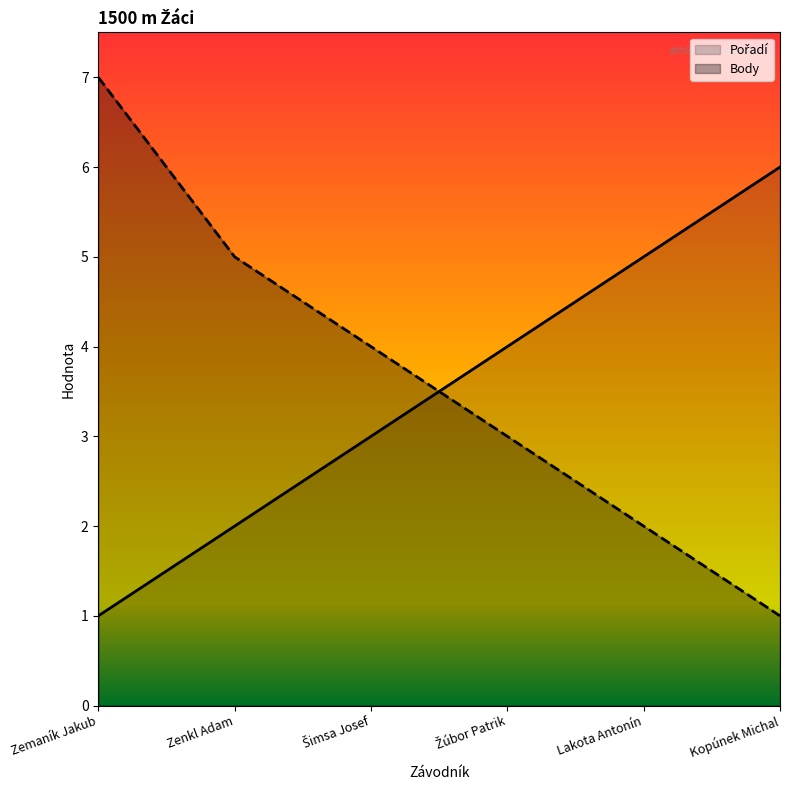

At which label is Body closest to 4?

Šimsa Josef